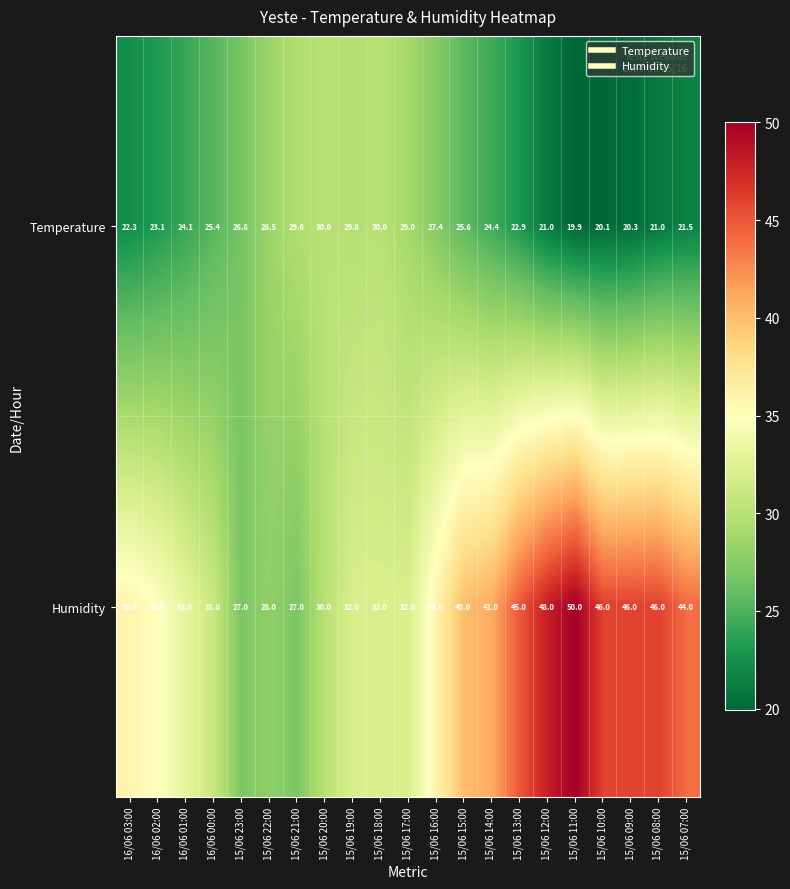

What is the average value of the Temperature series?

24.9